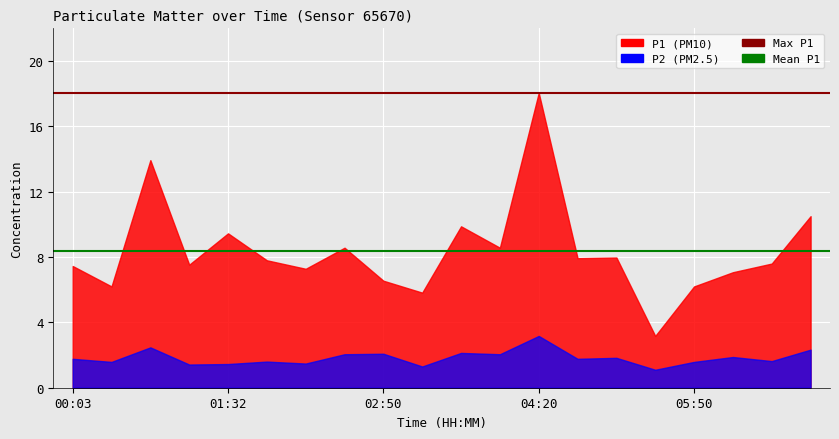

At which label is Mean P1 closest to 8?

00:03